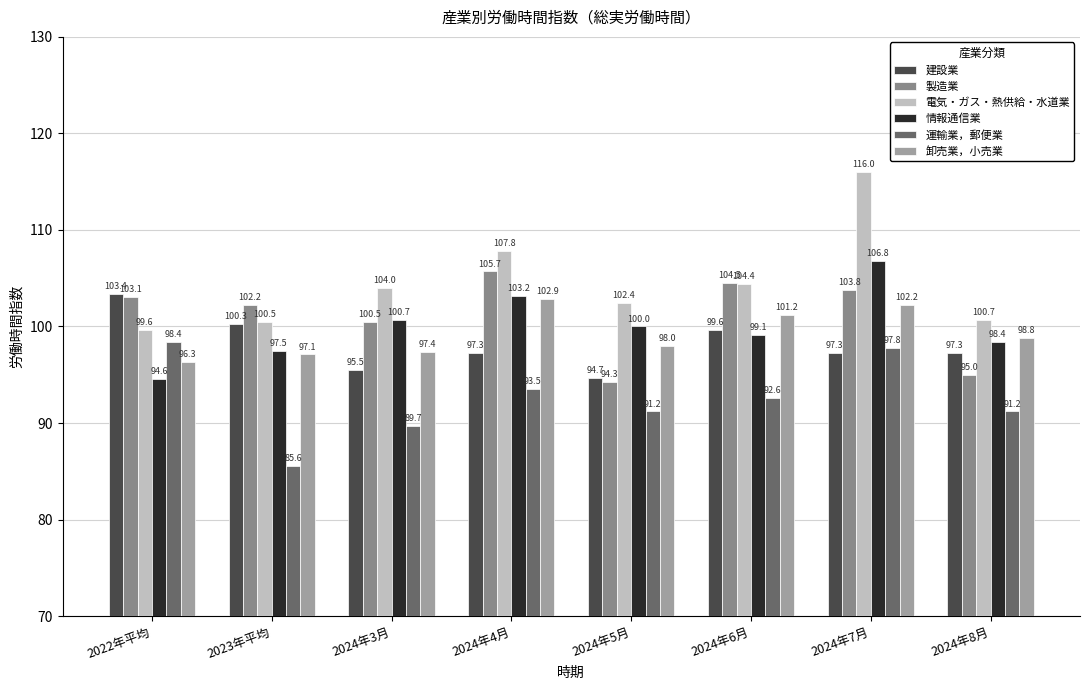

At which category does the chart reach its minimum across all series?

2023年平均